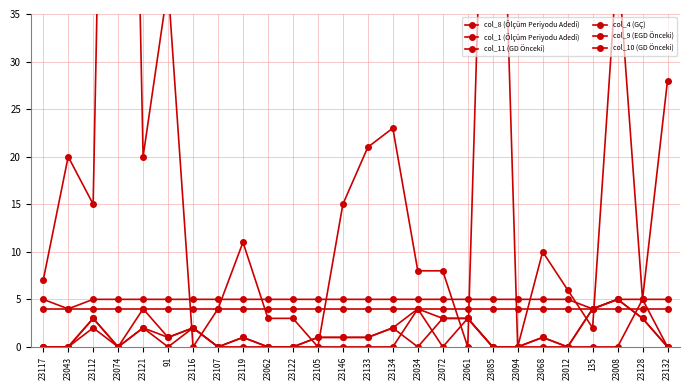

How many col_8 (Ölçüm Periyodu Adedi) values are between 5 and 6?

24